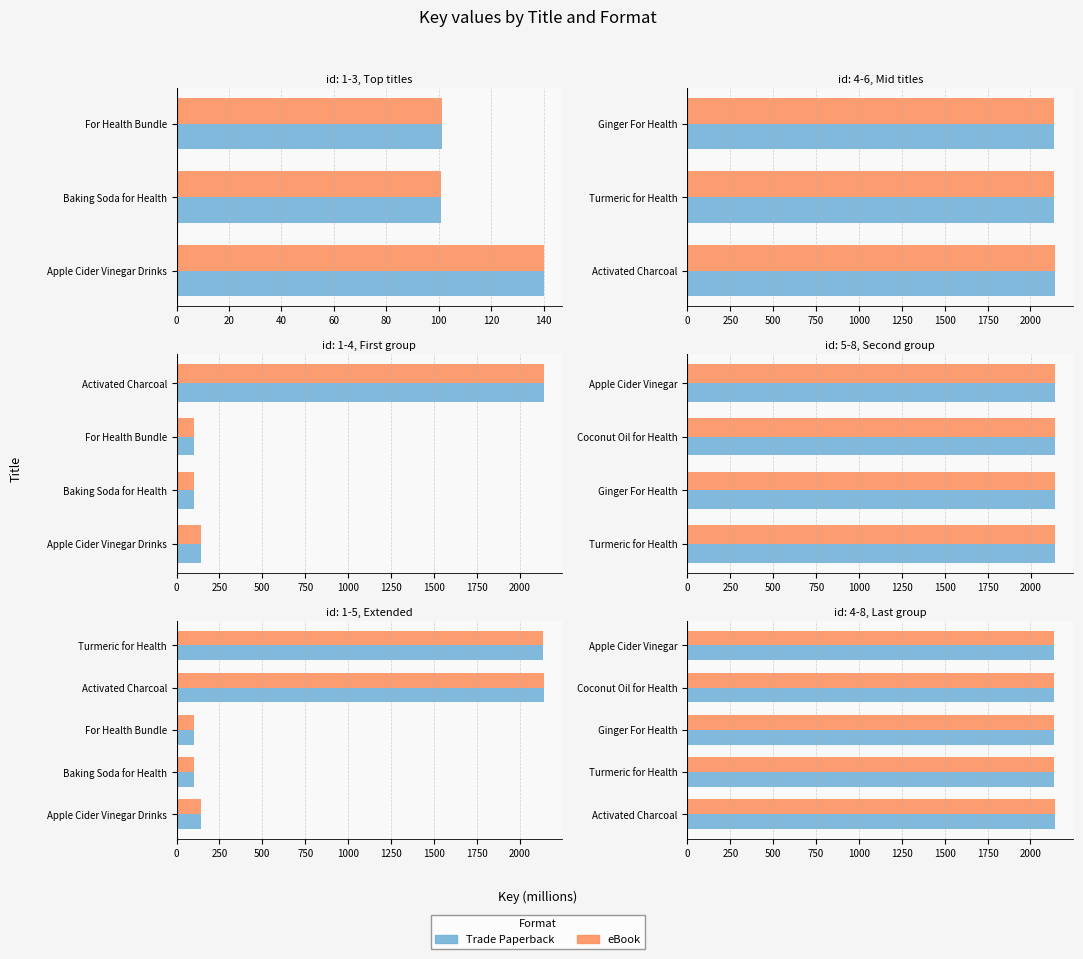

How many series are shown in this chart?

2